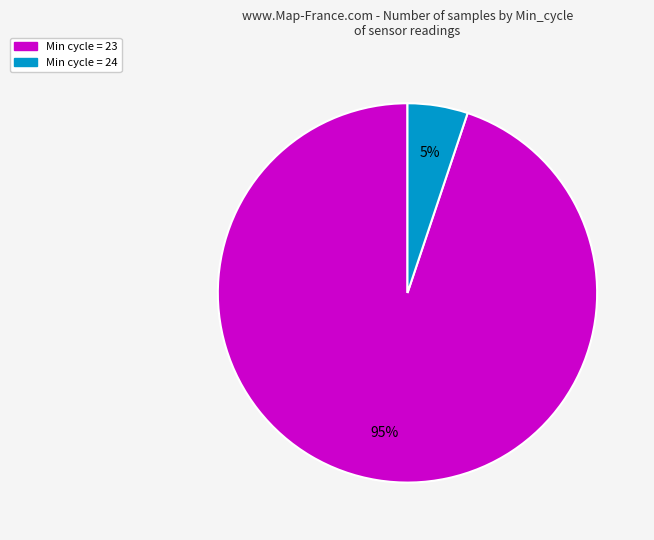

To the nearest percent, what is the average slice percentage?

50%